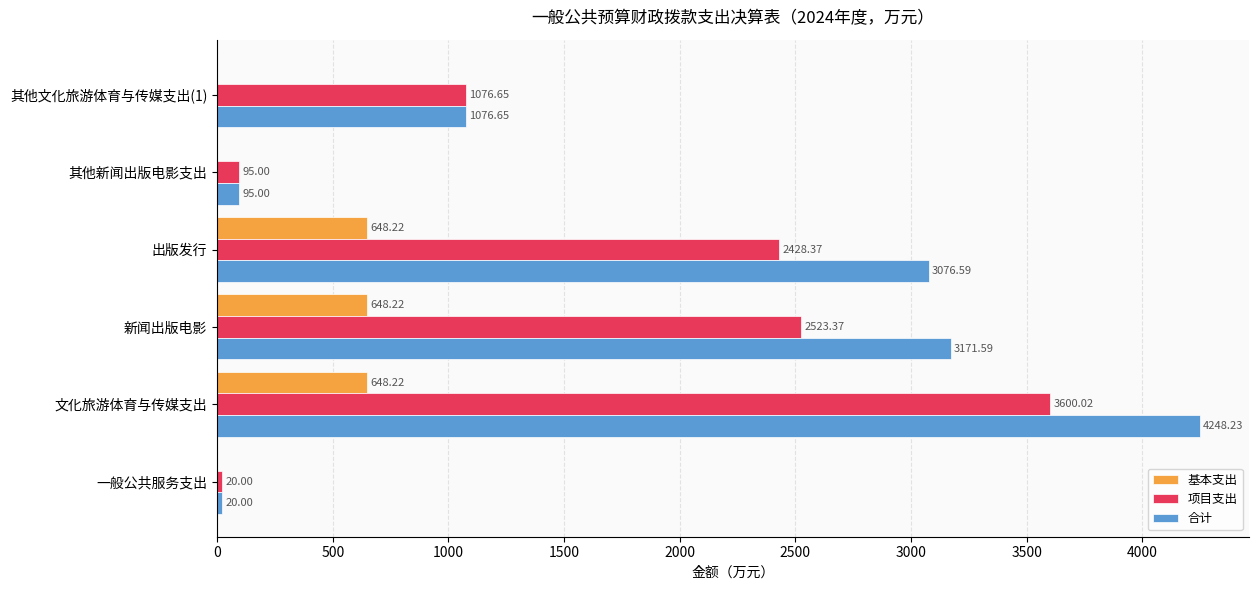

What are all the series names shown in the legend?

基本支出, 项目支出, 合计